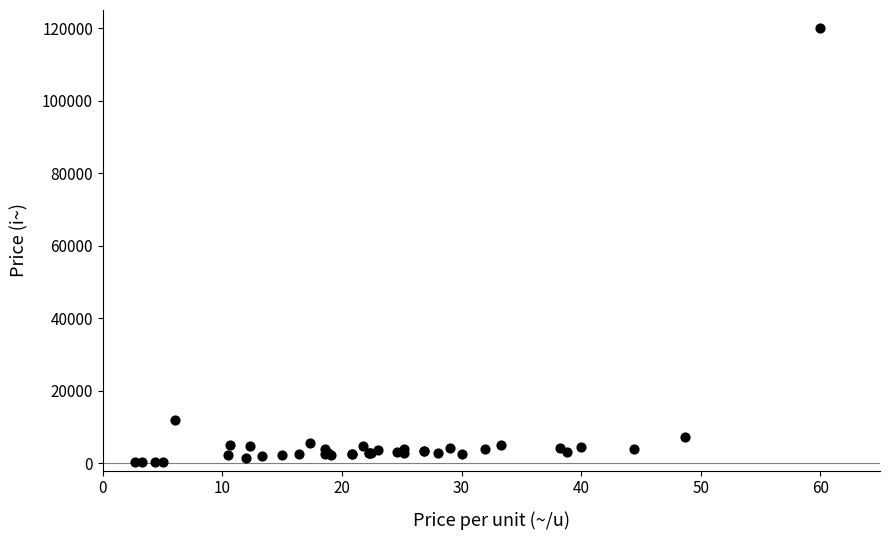

What Y value in the scatter plot is closest to 60175?

12000